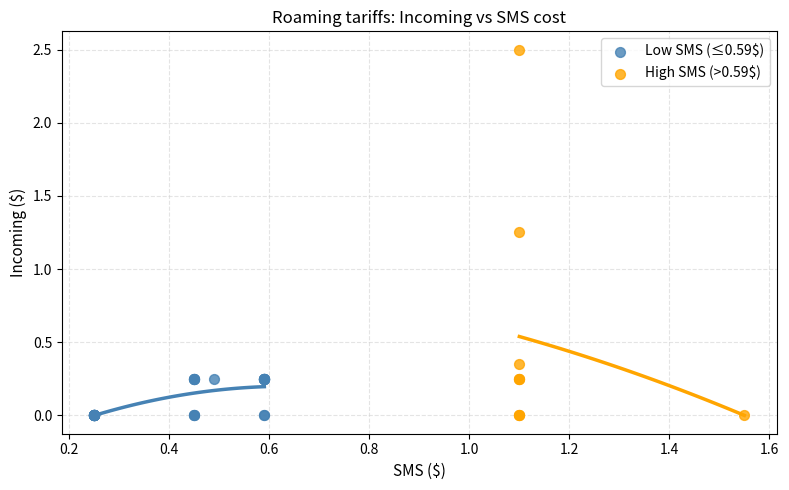

Which series reaches the maximum Y coordinate?

High SMS (>0.59$)